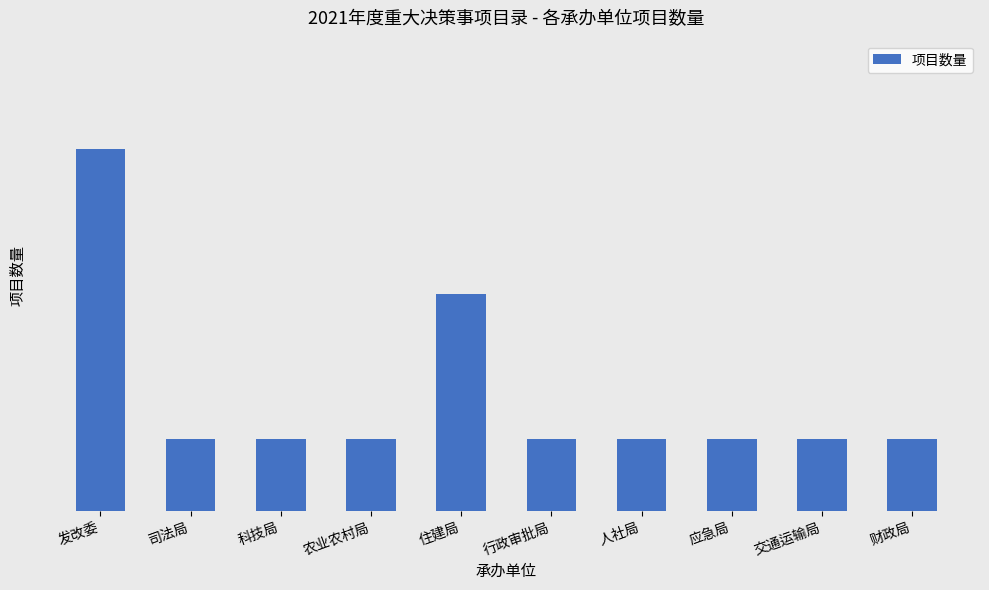

What is the difference between the maximum and second lowest values?

4